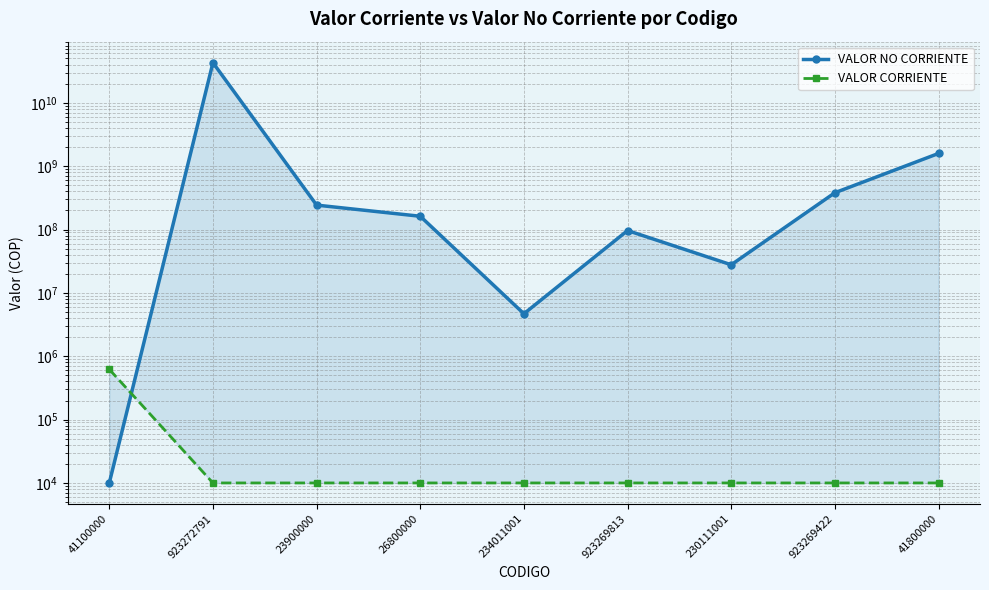

At which label does VALOR NO CORRIENTE first exceed 161819100?

923272791